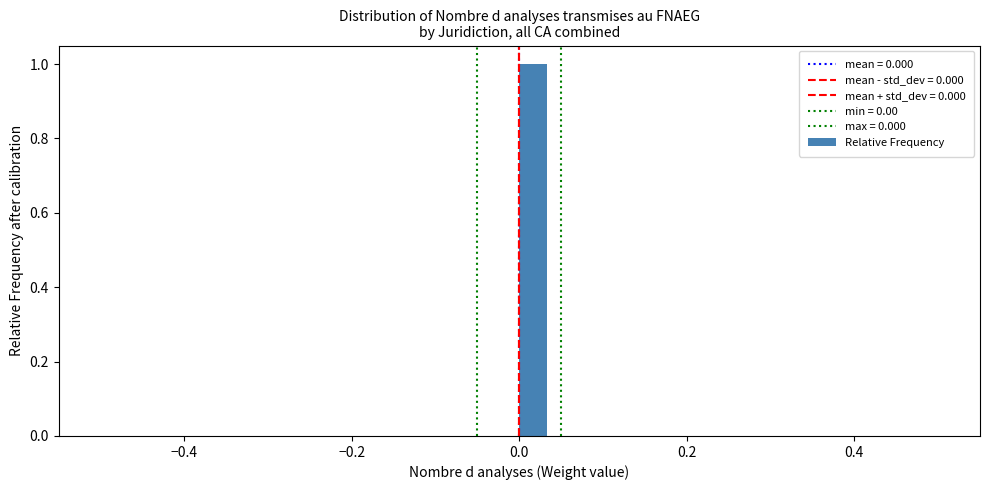

Around what value on the x-axis is the tallest bar? Give the approximate position of its centre, as read against the axis.

0.02